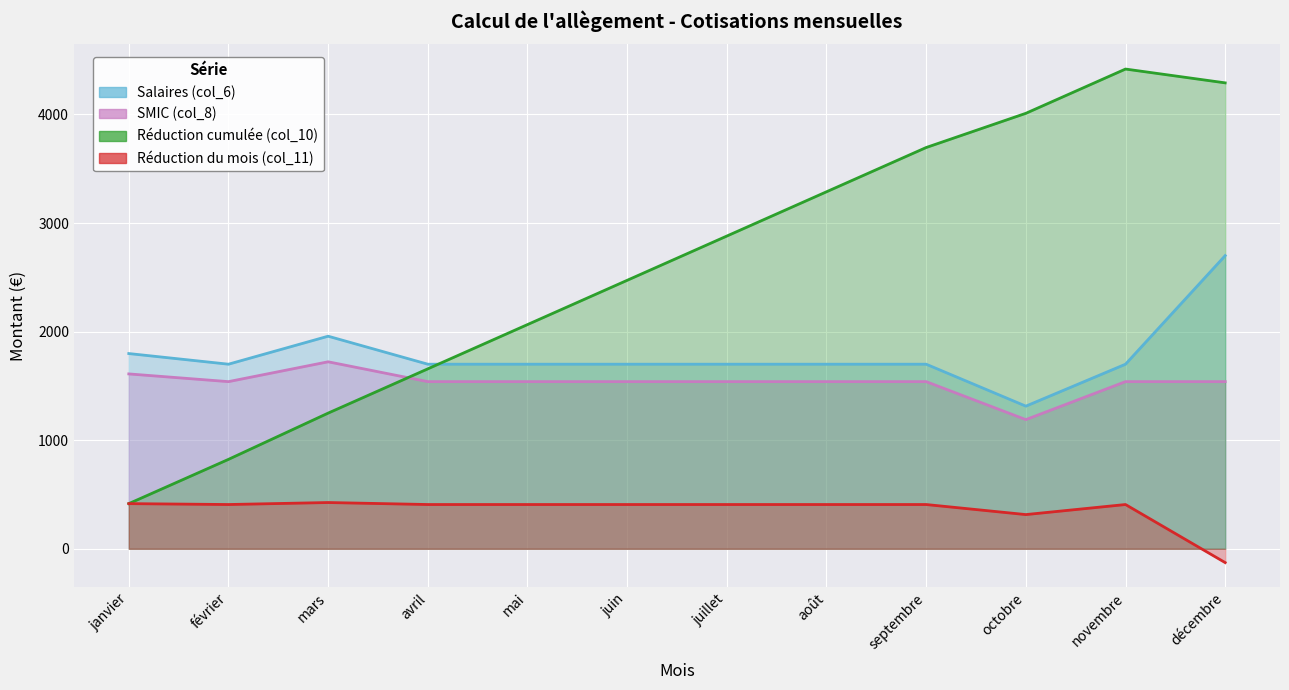

True or false: Réduction du mois (col_11) has a value of 315.0 at octobre.

True